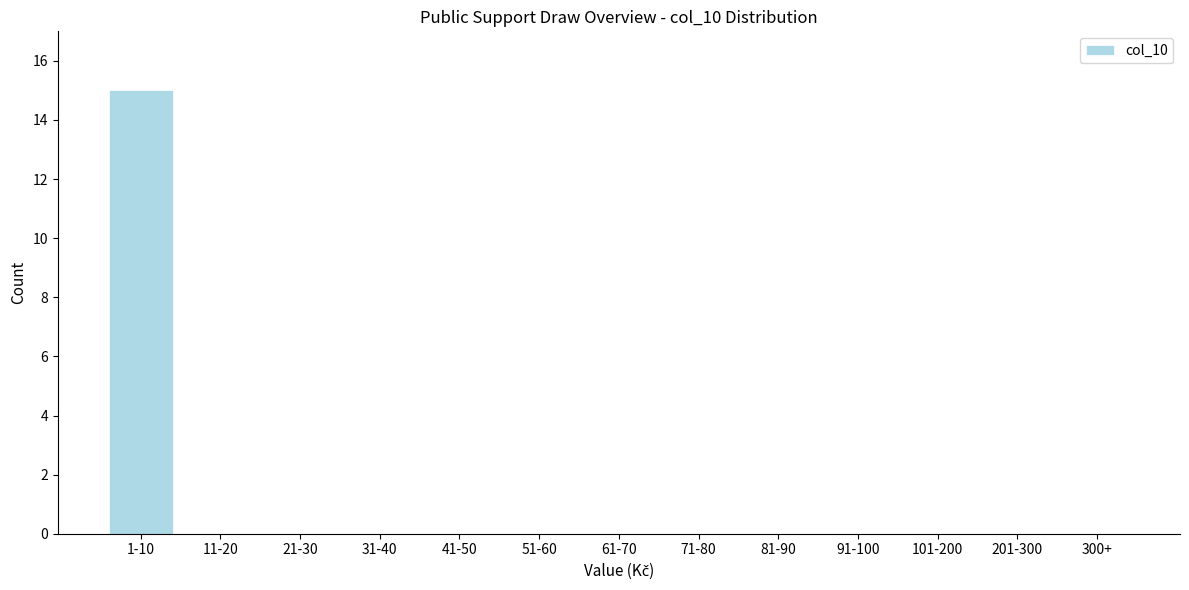

Reading right to left, list all the values displayed in this chart.

300+=0	201-300=0	101-200=0	91-100=0	81-90=0	71-80=0	61-70=0	51-60=0	41-50=0	31-40=0	21-30=0	11-20=0	1-10=15